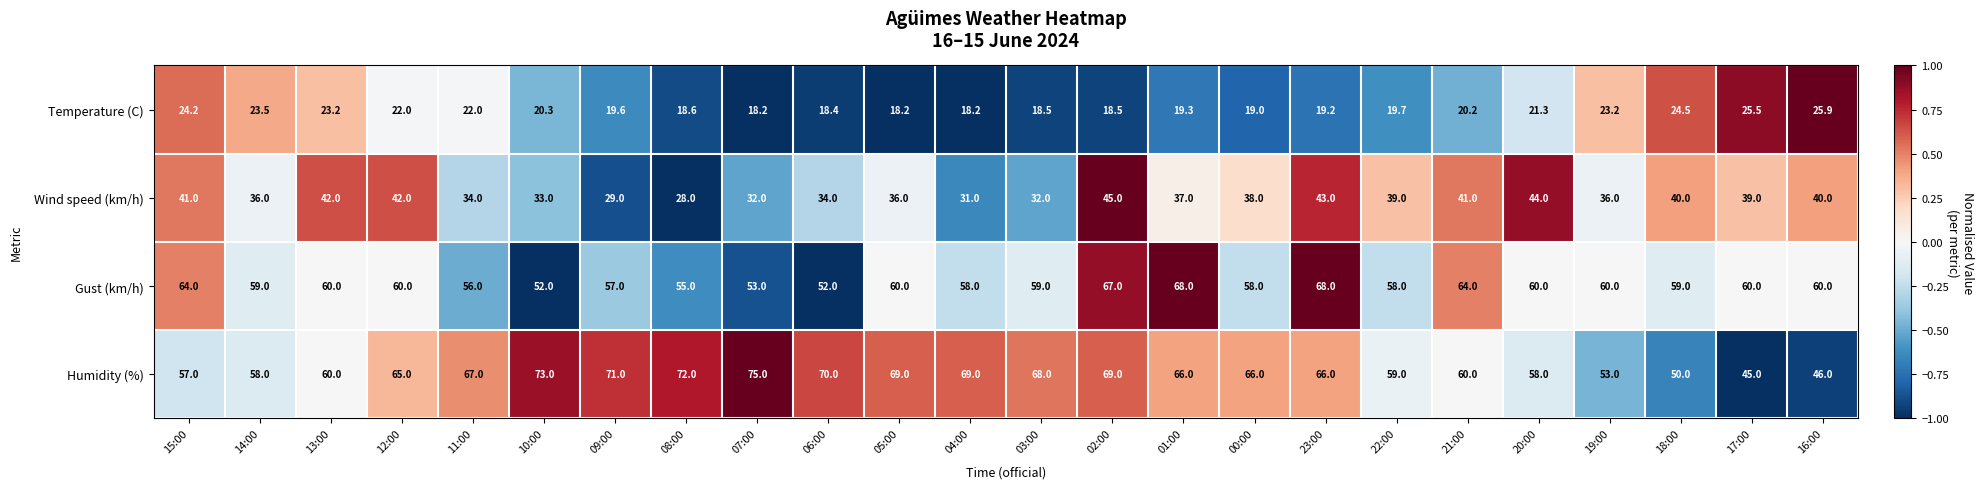

Which series has the widest spread of values?

Humidity (%)